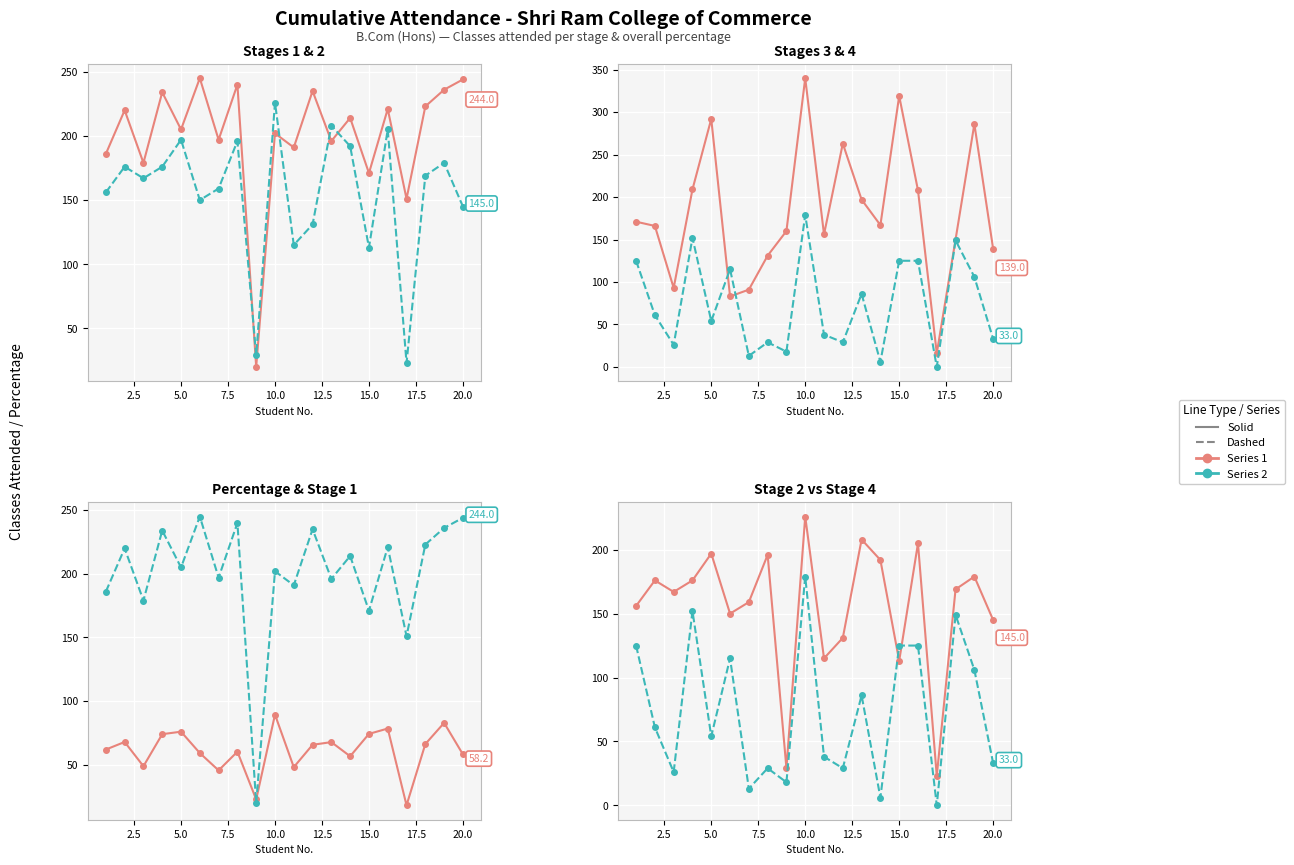

Is the value of Stage 2 Attended at 5.0 greater than the value of Percentage at 22.5?

Yes